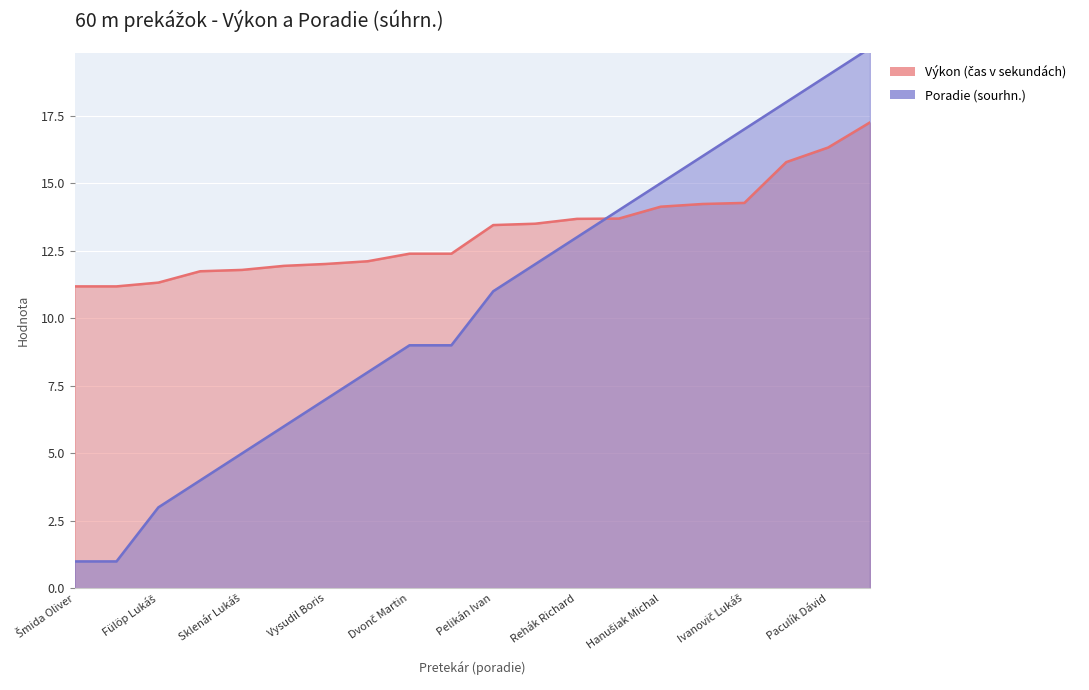

The Poradie (sourhn.) series shows 7.0 at Vysudil Boris. True or false?

True